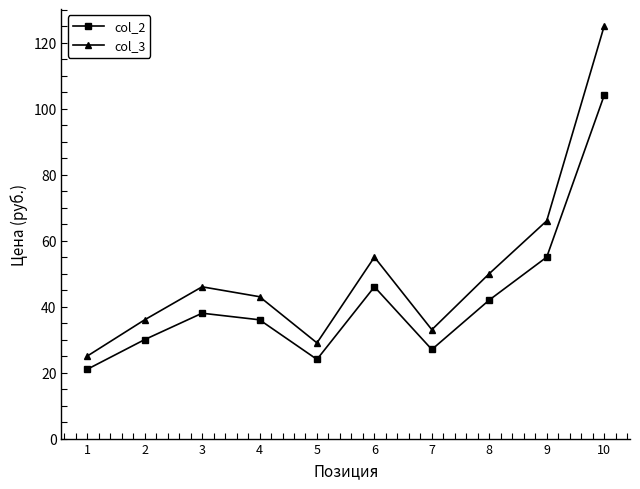

In col_2, how many points are higher than both neighbors (excluding endpoints)?

2